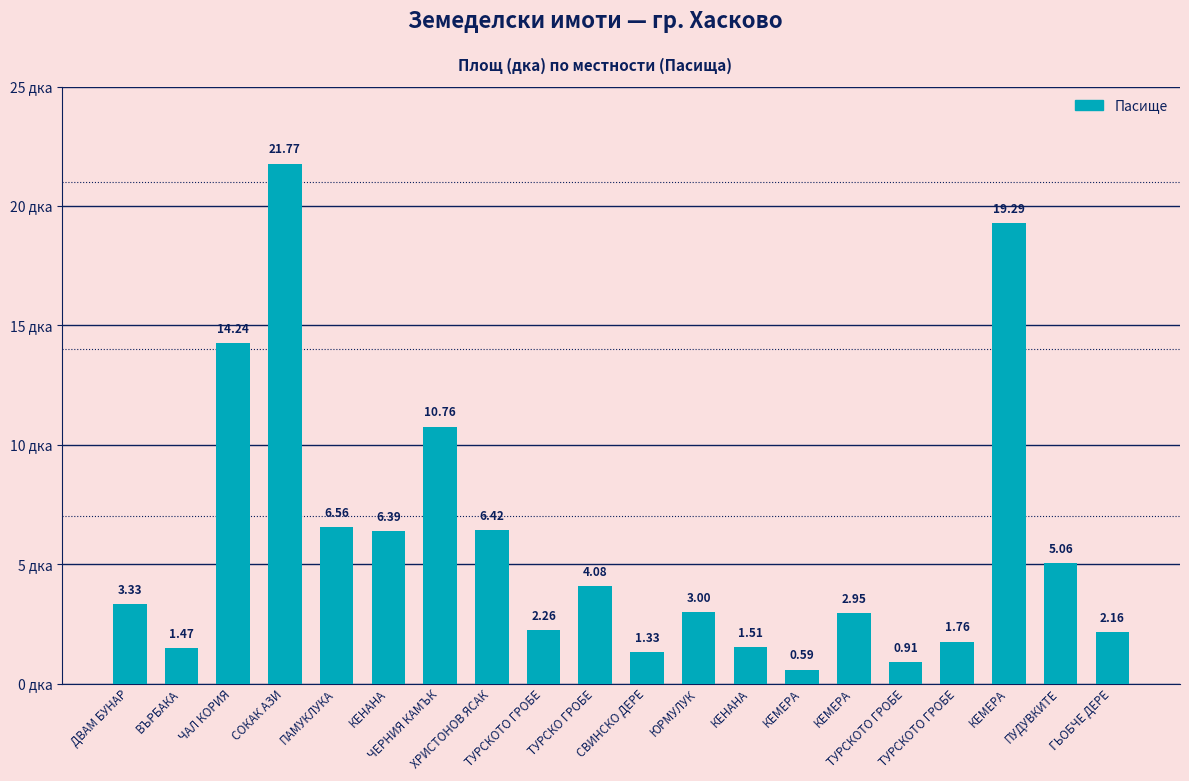

Count the number of categories in the chart.

20